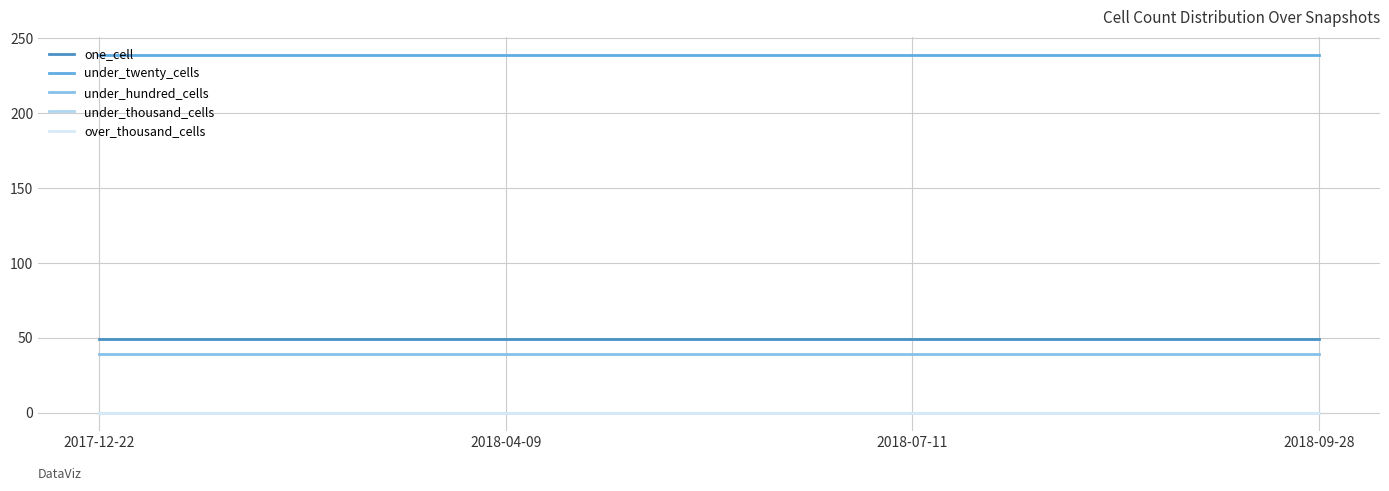

Does the chart display data point markers on the line(s)?

No